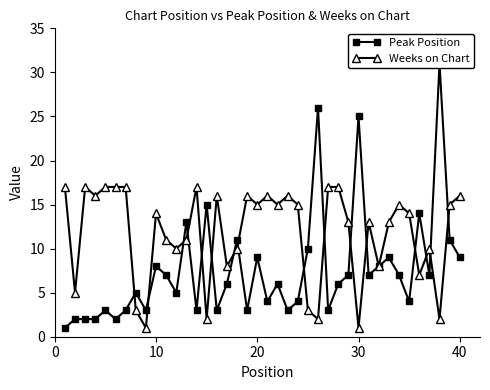

Is it true that Weeks on Chart equals 22 at 20?

False